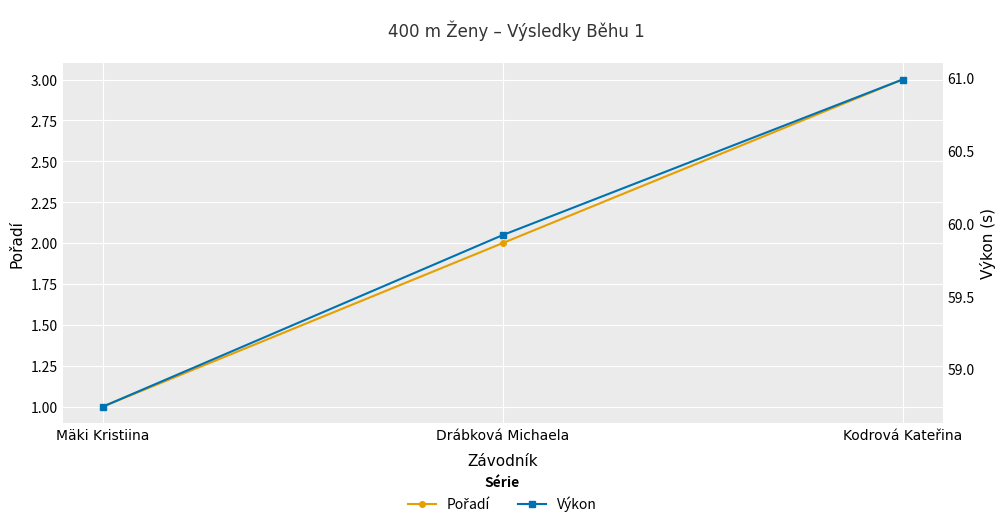

How many values in the Pořadí series are below 2?

1